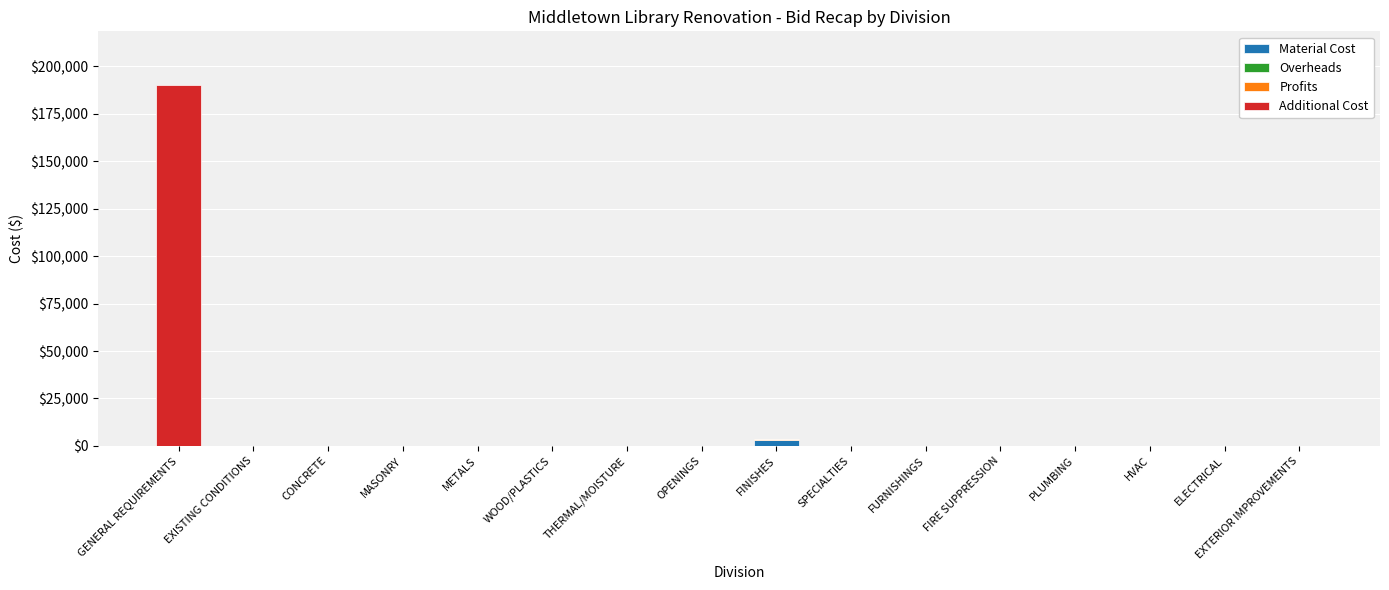

At which category is the sum across all series the highest?

GENERAL REQUIREMENTS